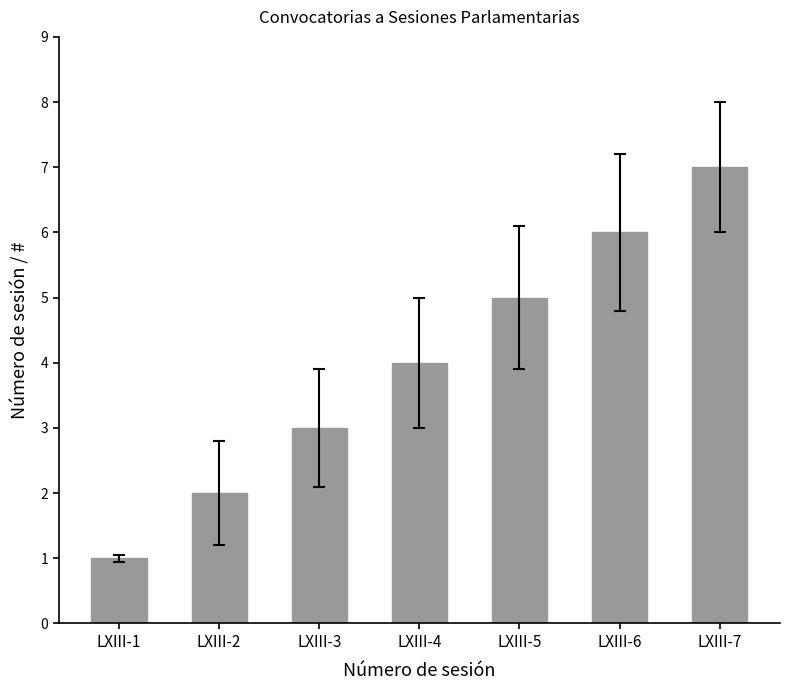

Rank the categories by value from lowest to highest.

LXIII-1, LXIII-2, LXIII-3, LXIII-4, LXIII-5, LXIII-6, LXIII-7